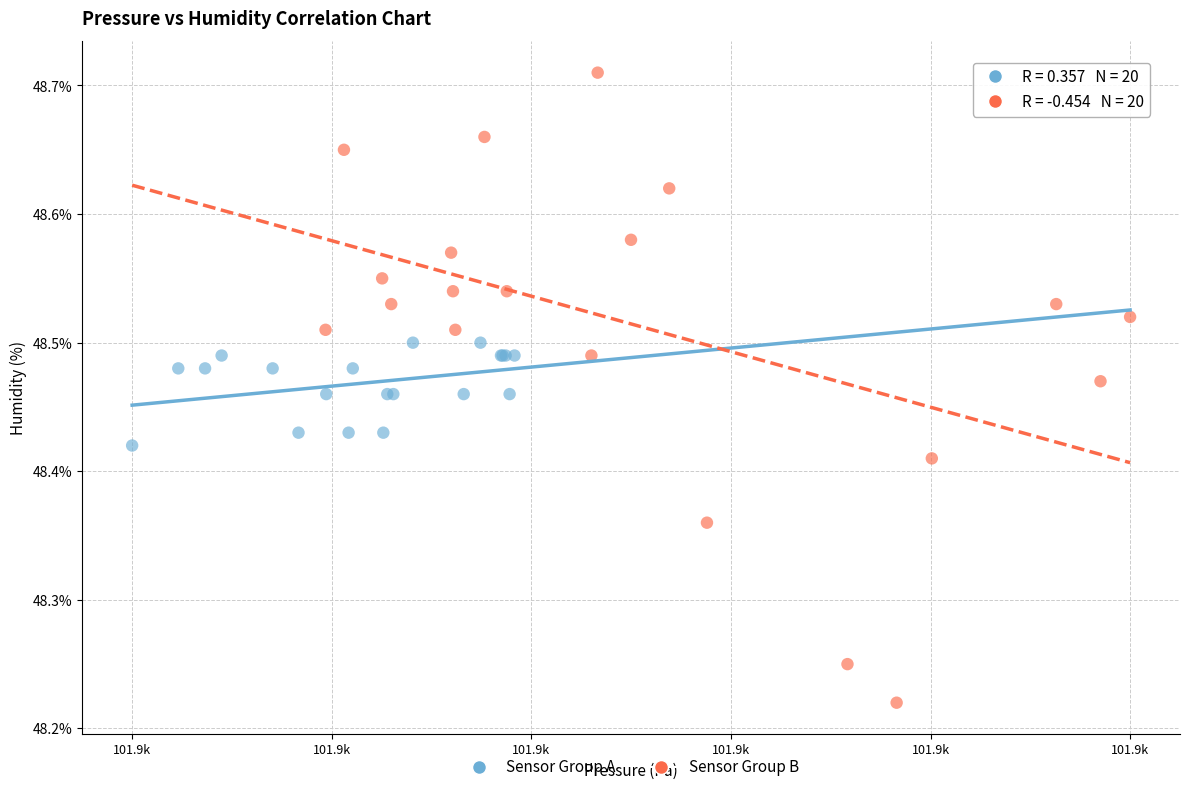

Which series reaches the maximum Y coordinate?

Sensor Group B